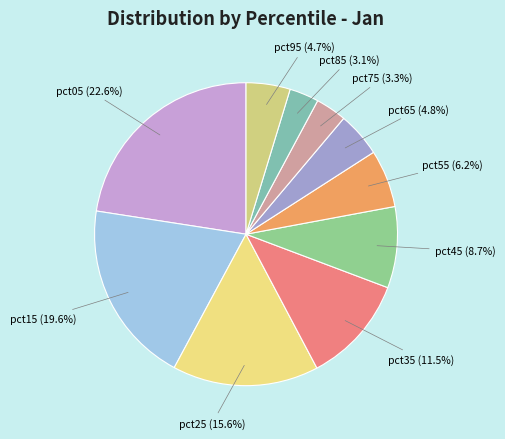

Is there a majority slice in this chart?

No